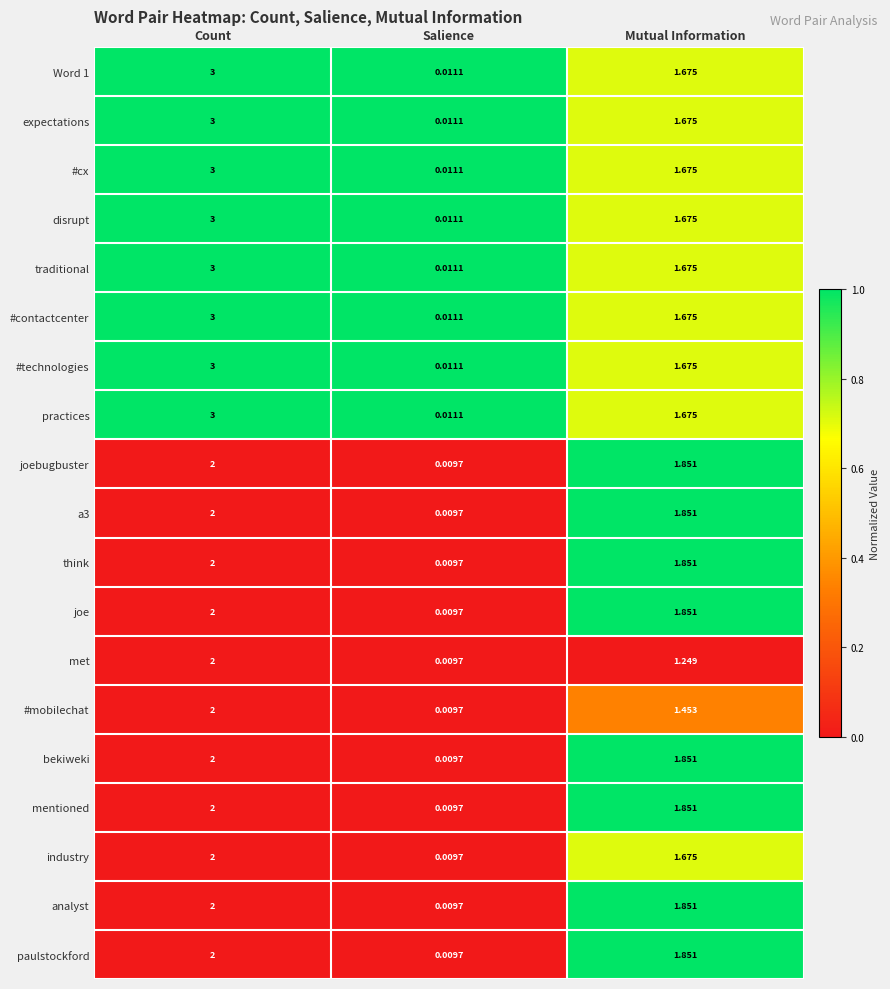

Which category has the highest value across all series?

Count